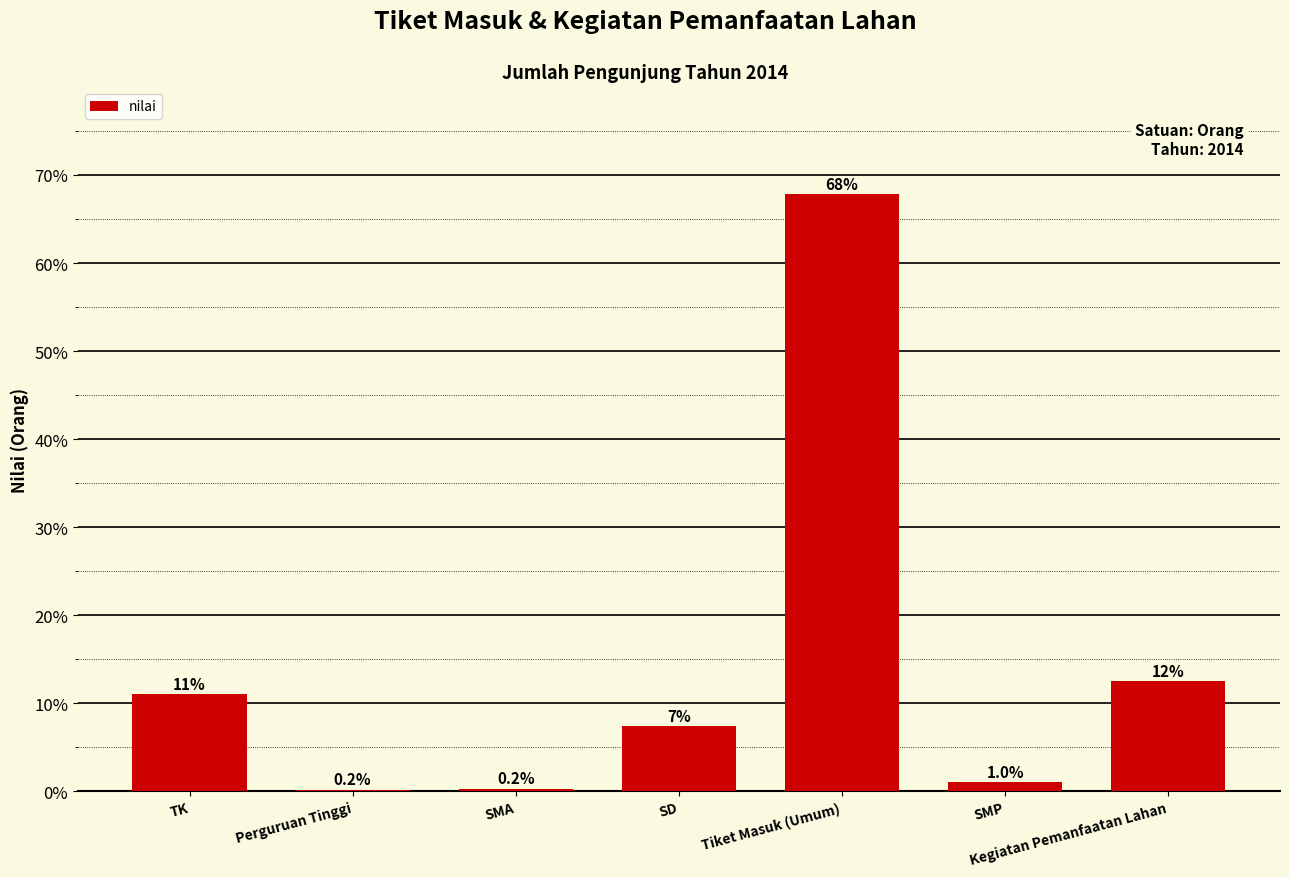

What is the sum of all values?

100.0